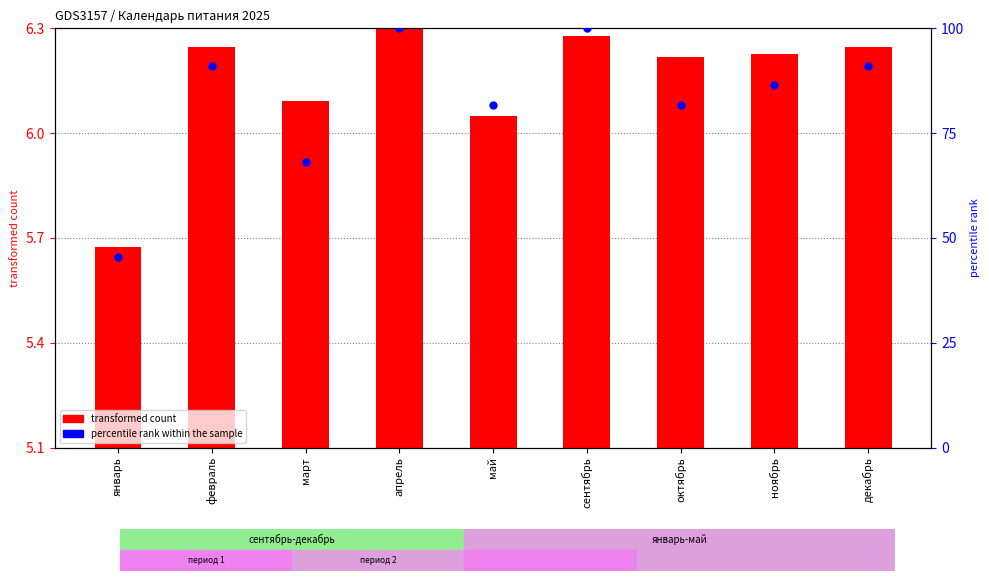

At which category is the sum across all series the highest?

апрель